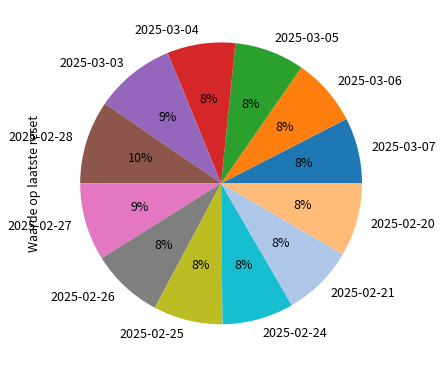

To the nearest percent, what percentage of the pie is 2025-02-25?

8%